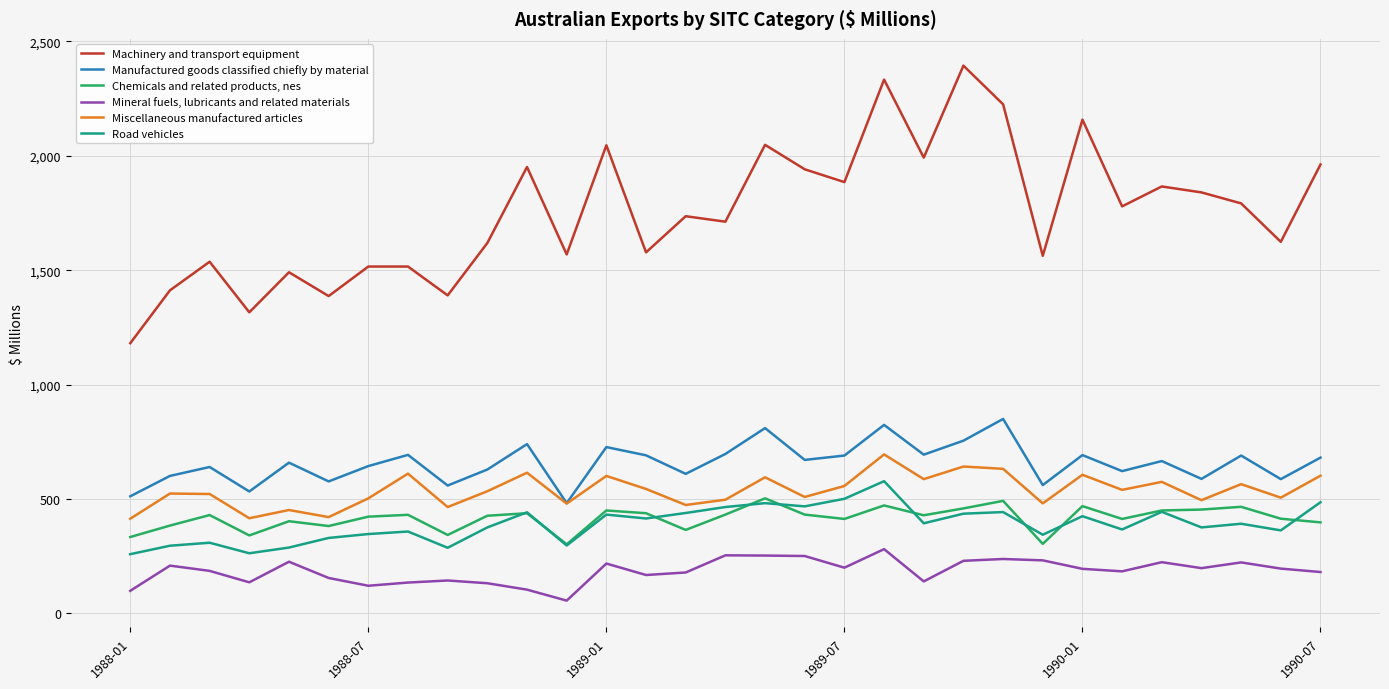

What is the minimum value shown in the chart?

56